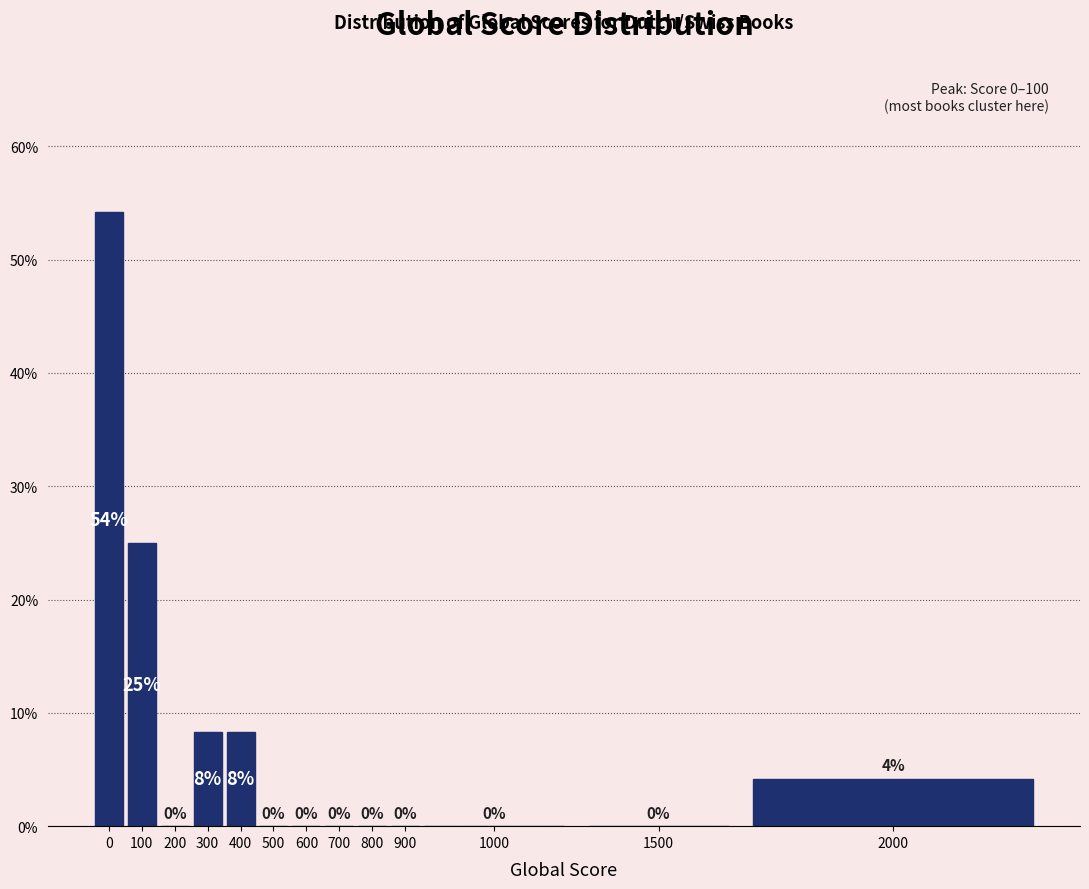

What is the maximum value shown in the chart?

54.2